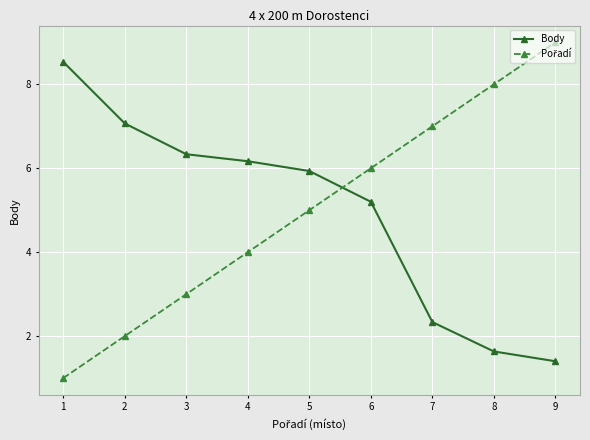

What is the total value across all series at 6?

11.2